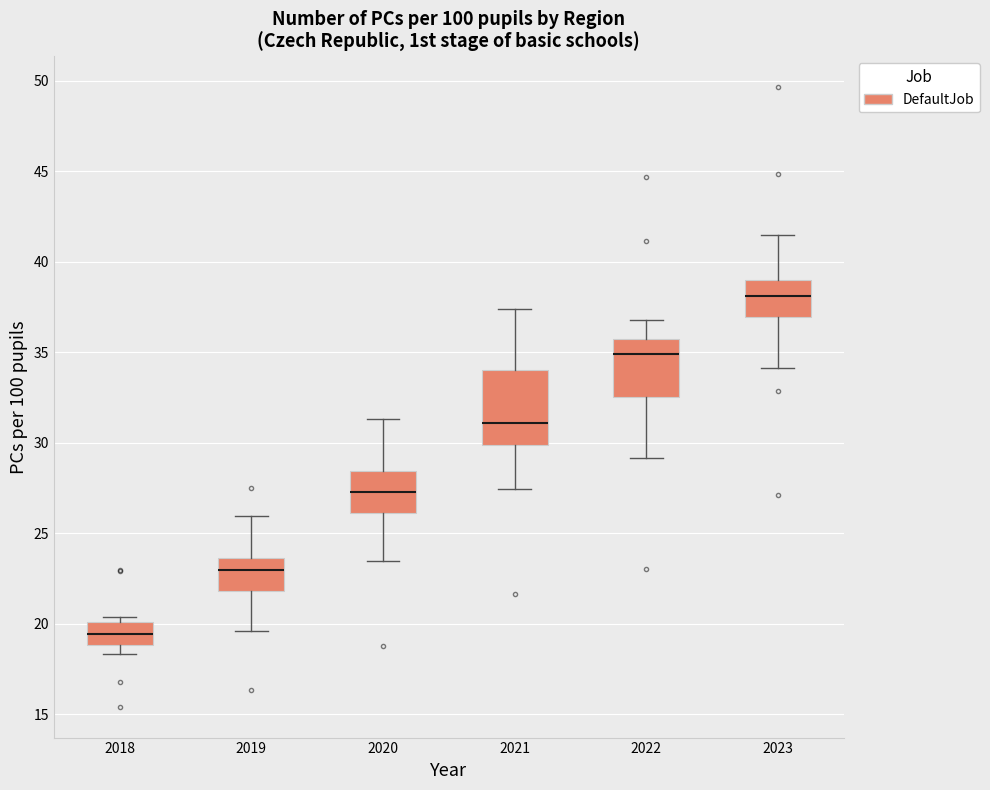

Which box has the lowest median line?

2018